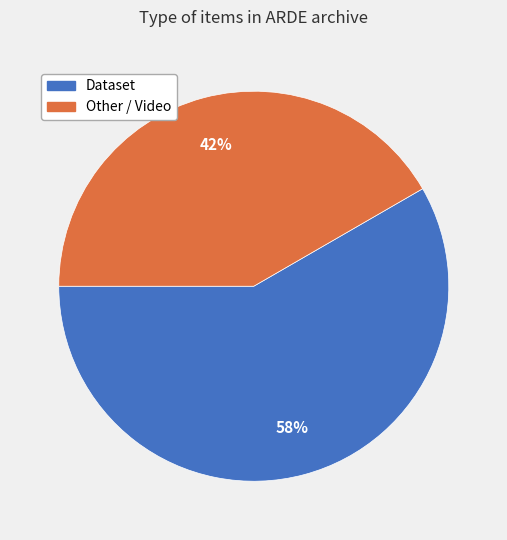

Does any single category account for the majority?

Yes